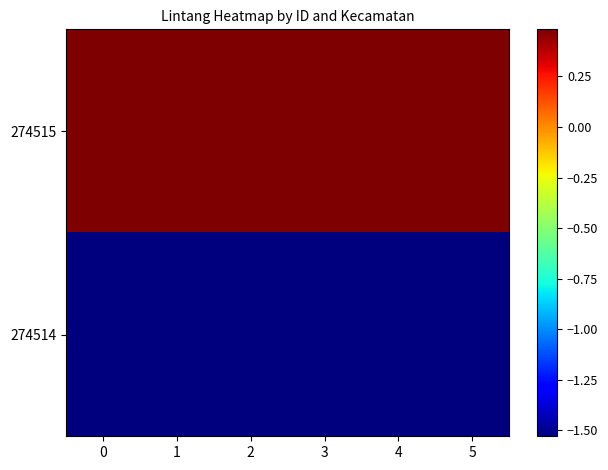

Reading right to left, list all the values displayed in this chart.

274515: 5=0.5	4=0.5	3=0.5	2=0.5	1=0.5	0=0.5
274514: 5=-1.5	4=-1.5	3=-1.5	2=-1.5	1=-1.5	0=-1.5